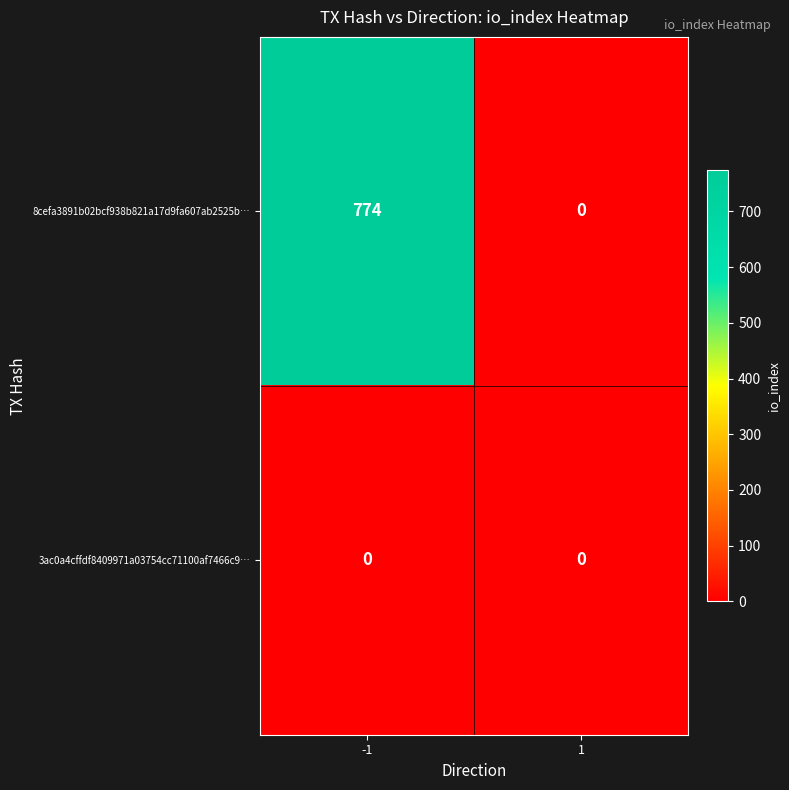

Which series changed the most between -1 and 1?

8cefa3891b02bcf938b821a17d9fa607ab2525b…